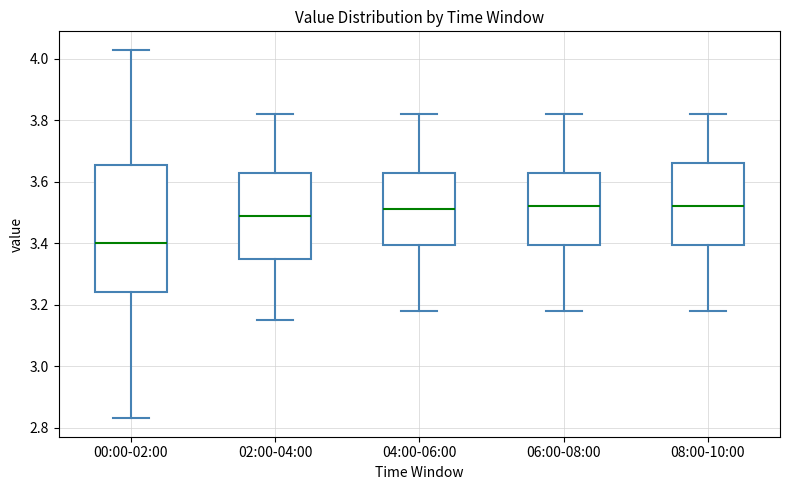

Reading left to right, read every box against the y-axis: the position of its median line, the range the box covers, and the ends of its whiskers. The values are not printed on the chart, so give them approximately, as read against the axis.

00:00-02:00: median 3.40, box 3.24 to 3.66, whiskers 2.84 to 4.04
02:00-04:00: median 3.50, box 3.36 to 3.62, whiskers 3.16 to 3.82
04:00-06:00: median 3.52, box 3.40 to 3.62, whiskers 3.18 to 3.82
06:00-08:00: median 3.52, box 3.40 to 3.62, whiskers 3.18 to 3.82
08:00-10:00: median 3.52, box 3.40 to 3.66, whiskers 3.18 to 3.82